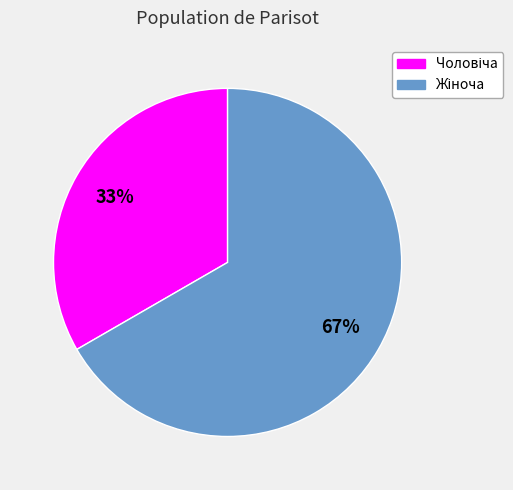

To the nearest percent, what is the average slice percentage?

50%